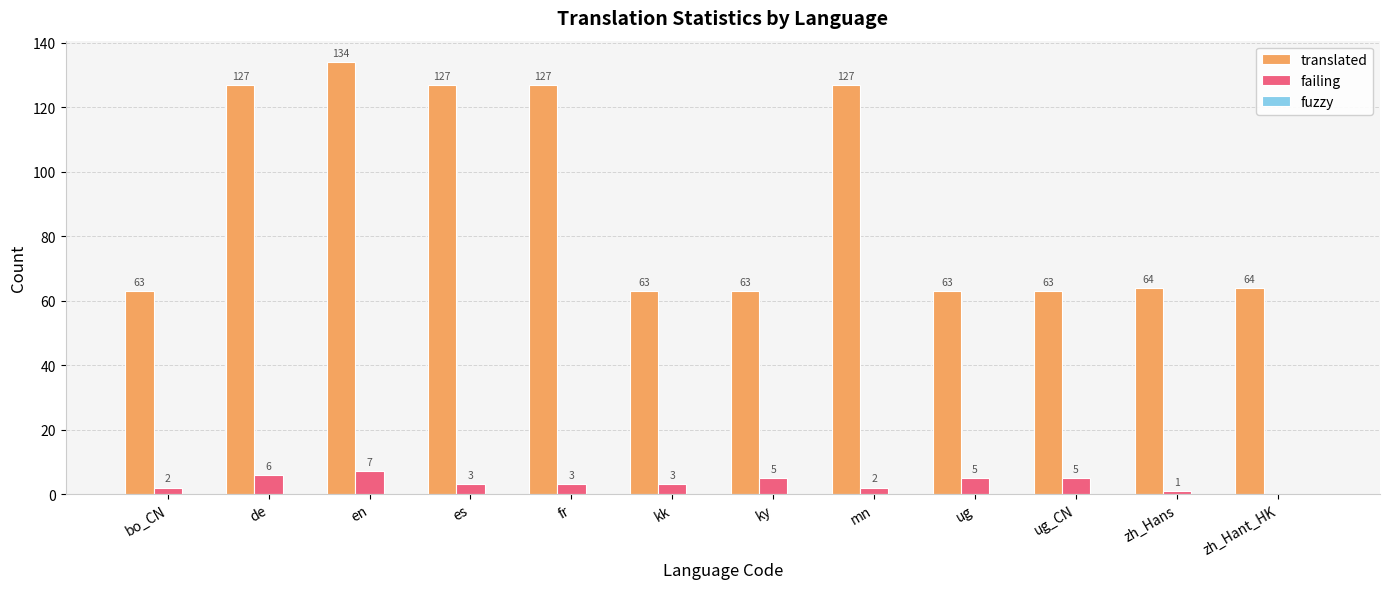

At which category is the sum across all series the highest?

en